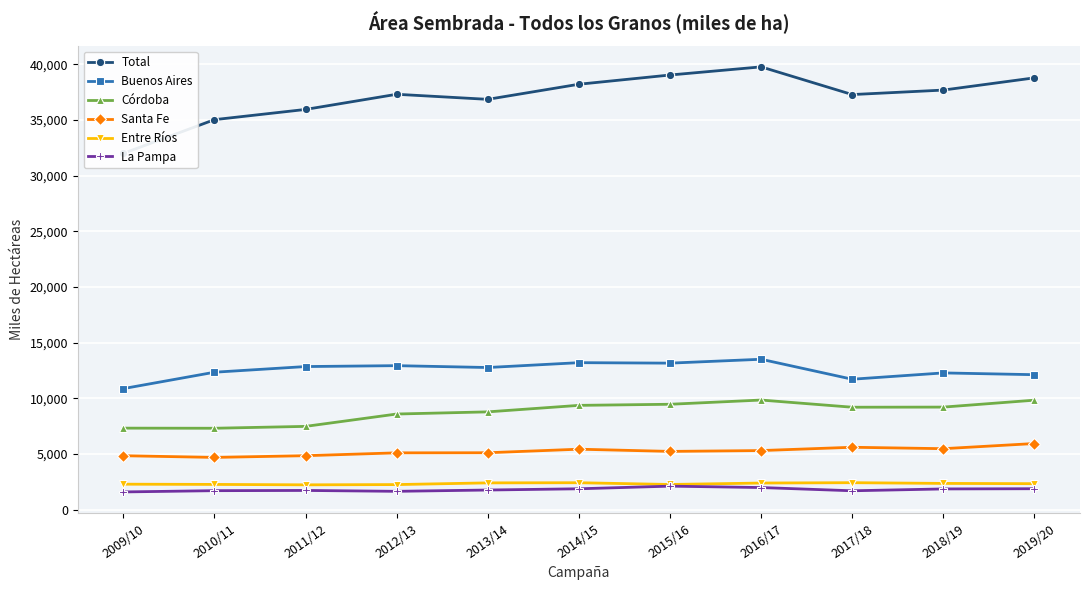

How many lines are shown in the chart?

6